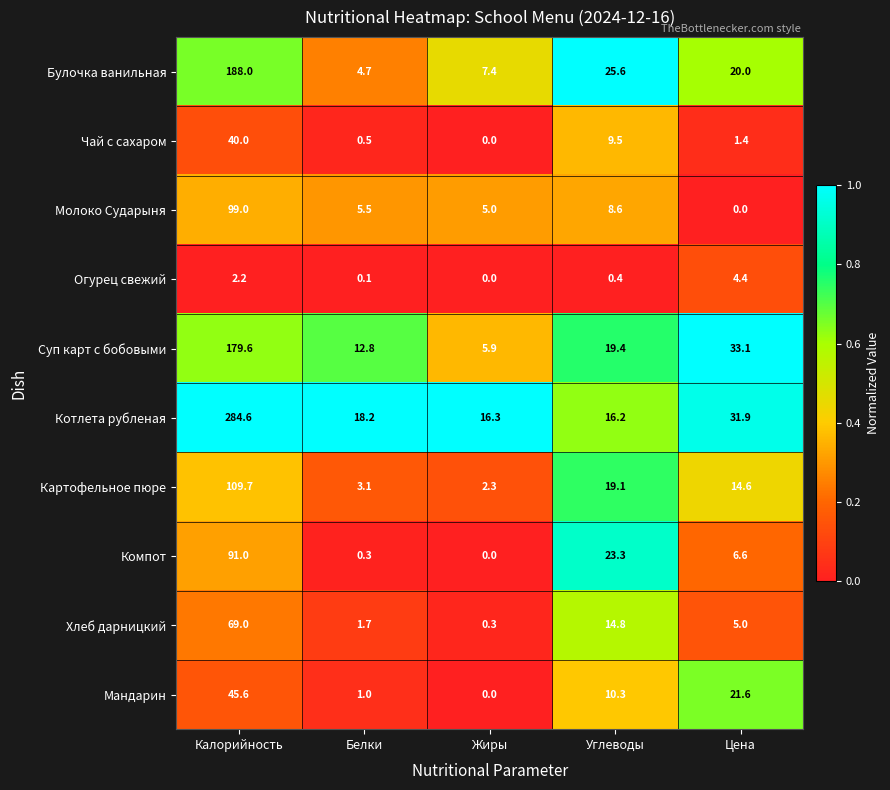

Which series has the largest range (max minus min)?

Котлета рубленая